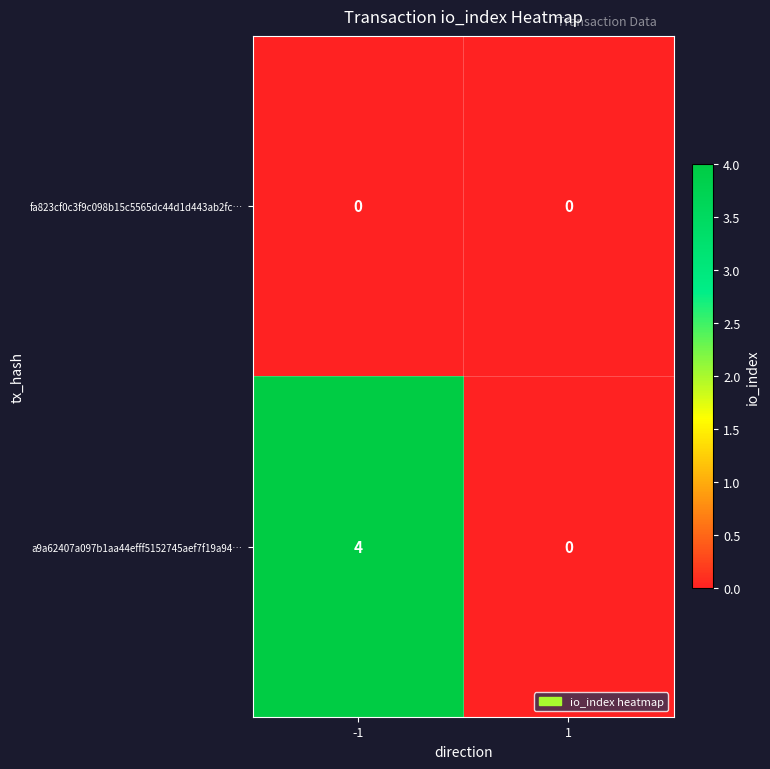

Which series changed the most between -1 and 1?

a9a62407a097b1aa44efff5152745aef7f19a94…